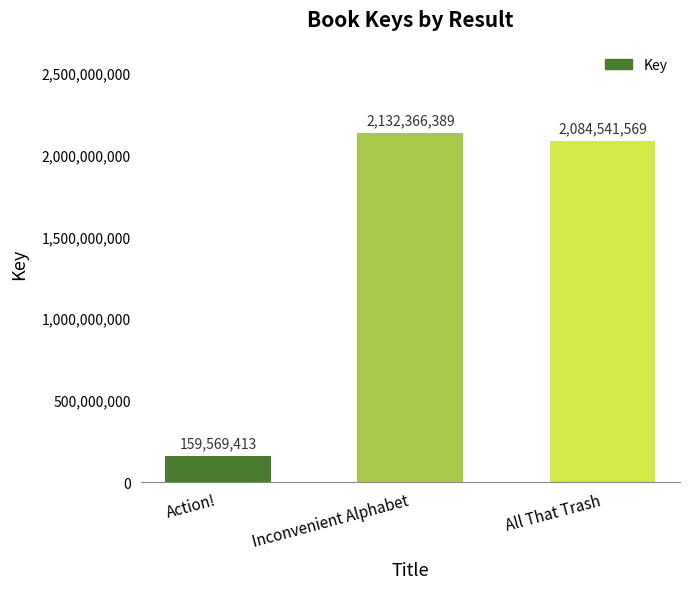

Is it true that the value at All That Trash is 2084541569?

True